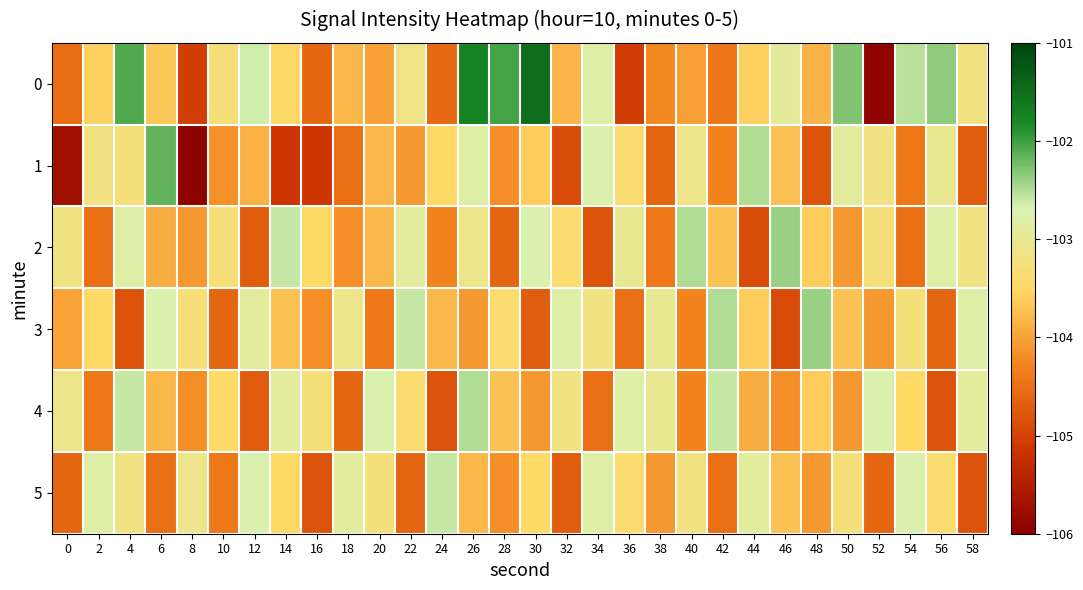

Reading left to right, transcribe all the data shown in this chart.

0: 0=-104.5	2=-103.6	4=-102.1	6=-103.6	8=-105.0	10=-103.3	12=-102.6	14=-103.5	16=-104.6	18=-103.8	20=-104.0	22=-103.2	24=-104.6	26=-101.7	28=-102.0	30=-101.5	32=-103.8	34=-102.8	36=-105.1	38=-104.2	40=-104.0	42=-104.4	44=-103.6	46=-102.9	48=-103.8	50=-102.3	52=-105.9	54=-102.5	56=-102.4	58=-103.2
1: 0=-105.7	2=-103.2	4=-103.3	6=-102.2	8=-106.0	10=-104.1	12=-103.9	14=-105.1	16=-105.1	18=-104.5	20=-103.8	22=-104.1	24=-103.5	26=-102.8	28=-104.2	30=-103.6	32=-104.9	34=-102.7	36=-103.4	38=-104.6	40=-103.1	42=-104.3	44=-102.5	46=-103.7	48=-104.8	50=-102.9	52=-103.2	54=-104.4	56=-103.0	58=-104.7
2: 0=-103.2	2=-104.5	4=-102.8	6=-103.9	8=-104.1	10=-103.3	12=-104.7	14=-102.6	16=-103.5	18=-104.2	20=-103.8	22=-102.9	24=-104.3	26=-103.1	28=-104.6	30=-102.7	32=-103.4	34=-104.8	36=-103.0	38=-104.4	40=-102.5	42=-103.7	44=-104.9	46=-102.4	48=-103.6	50=-104.1	52=-103.3	54=-104.5	56=-102.8	58=-103.2
3: 0=-104.0	2=-103.5	4=-104.8	6=-102.7	8=-103.3	10=-104.6	12=-102.9	14=-103.7	16=-104.2	18=-103.1	20=-104.4	22=-102.6	24=-103.8	26=-104.1	28=-103.4	30=-104.7	32=-102.8	34=-103.2	36=-104.5	38=-103.0	40=-104.3	42=-102.5	44=-103.6	46=-104.9	48=-102.4	50=-103.7	52=-104.1	54=-103.3	56=-104.6	58=-102.8
4: 0=-103.1	2=-104.4	4=-102.6	6=-103.8	8=-104.2	10=-103.5	12=-104.7	14=-102.9	16=-103.3	18=-104.6	20=-102.7	22=-103.4	24=-104.8	26=-102.5	28=-103.7	30=-104.1	32=-103.2	34=-104.5	36=-102.8	38=-103.0	40=-104.3	42=-102.6	44=-103.9	46=-104.2	48=-103.6	50=-104.1	52=-102.7	54=-103.5	56=-104.8	58=-102.9
5: 0=-104.6	2=-102.8	4=-103.2	6=-104.5	8=-103.1	10=-104.4	12=-102.7	14=-103.5	16=-104.8	18=-102.9	20=-103.3	22=-104.6	24=-102.6	26=-103.8	28=-104.2	30=-103.5	32=-104.7	34=-102.8	36=-103.4	38=-104.1	40=-103.2	42=-104.5	44=-102.9	46=-103.7	48=-104.1	50=-103.3	52=-104.6	54=-102.7	56=-103.4	58=-104.8